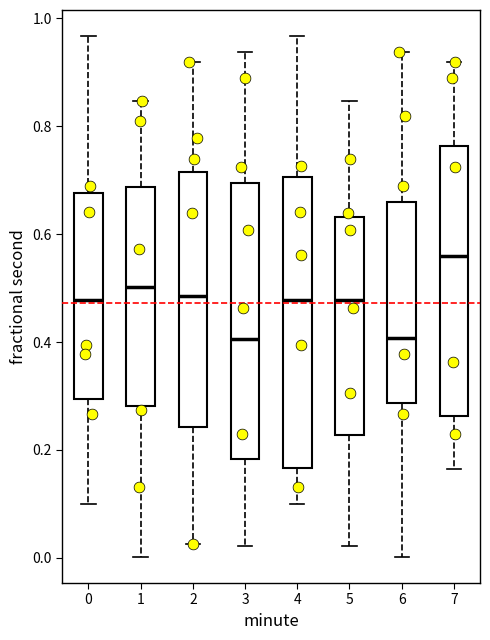

Which box is the tallest, from its lower edge to its upper edge?

4